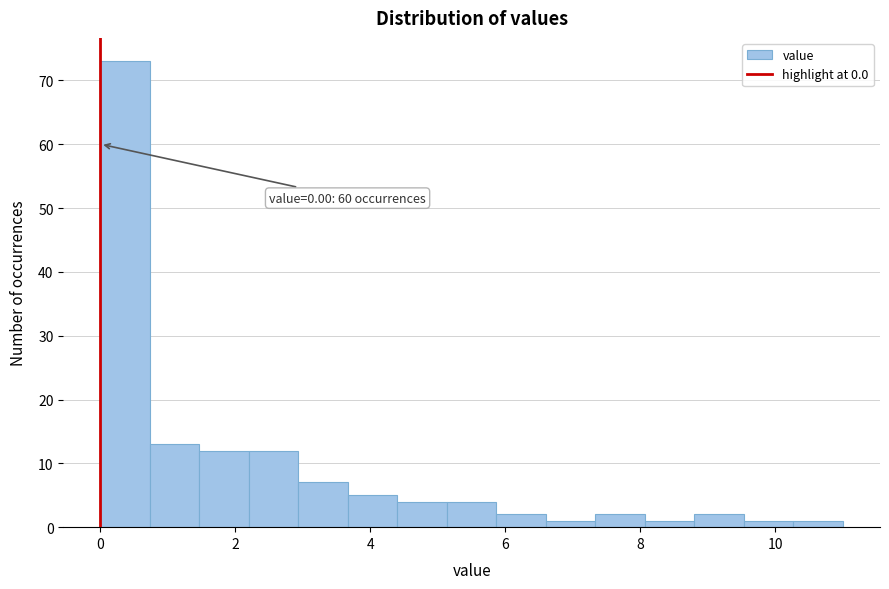

Read against the x-axis, roughly where is the centre of the tallest bar?

0.4